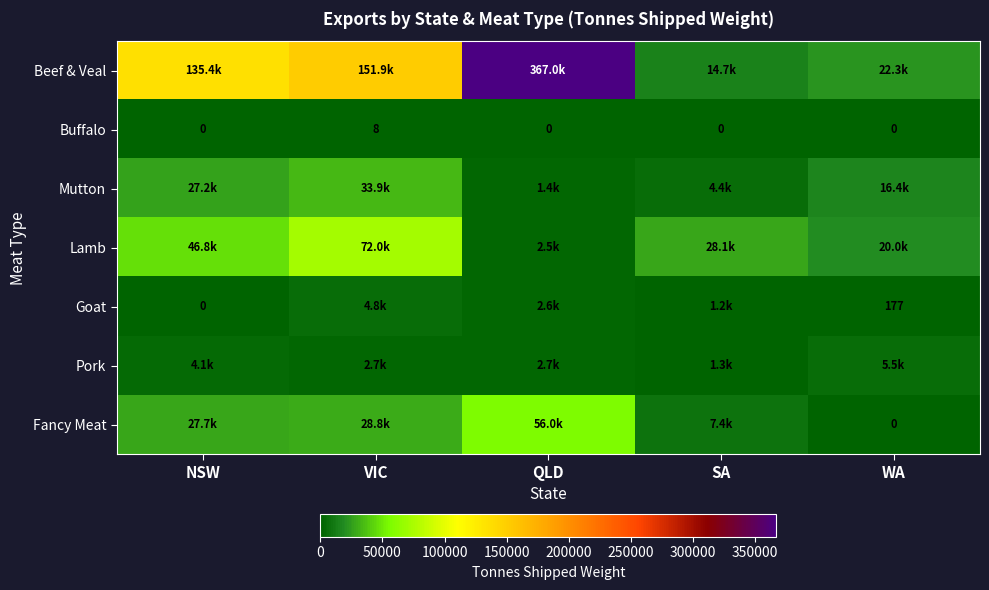

The value of Buffalo at VIC is 8.0. True or false?

True